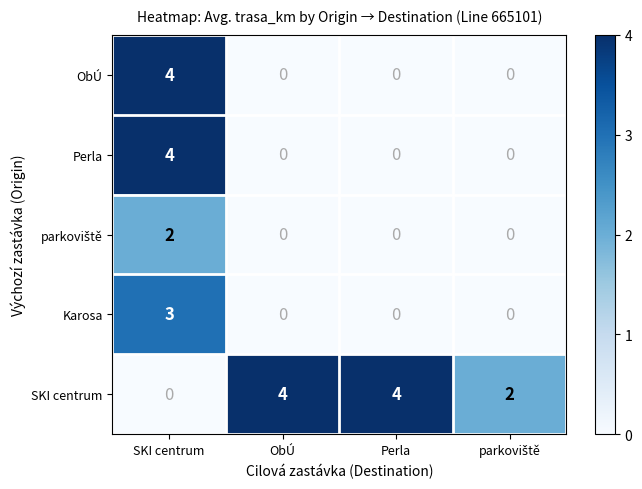

What is the maximum value for SKI centrum?

4